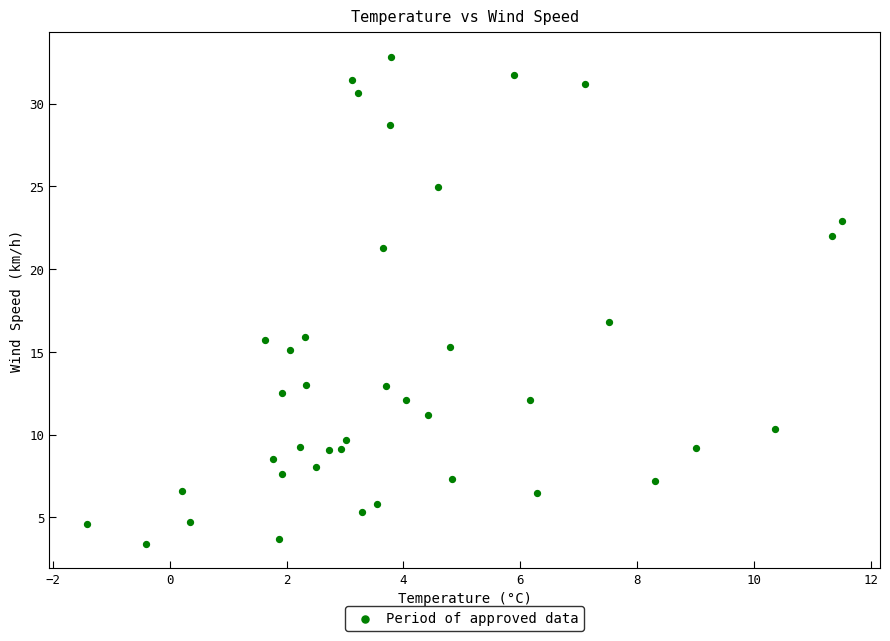

What is the range of X values (max minus min)?

12.9